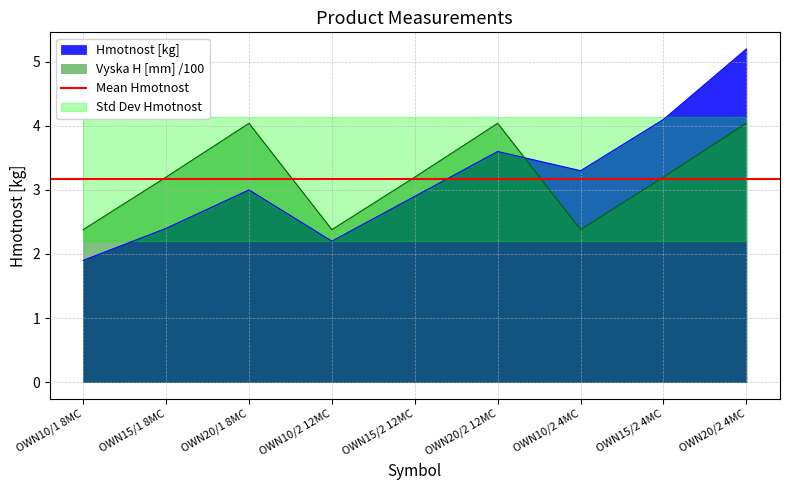

Where is the first local minimum for Hmotnost [kg]?

OWN10/2 12MC